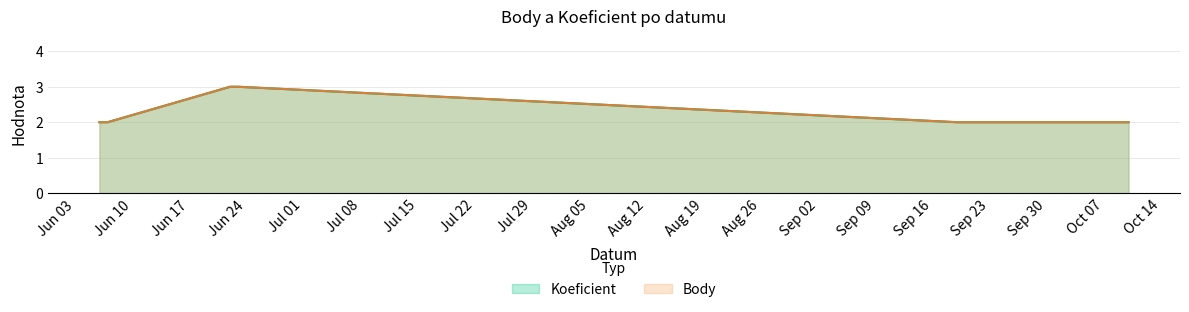

Reading right to left, what are all the values shown in this chart?

Koeficient: 2020-10-10=2	2020-09-19=2	2020-06-23=3	2020-06-22=3	2020-06-07=2	2020-06-06=2
Body: 2020-10-10=2	2020-09-19=2	2020-06-23=3	2020-06-22=3	2020-06-07=2	2020-06-06=2